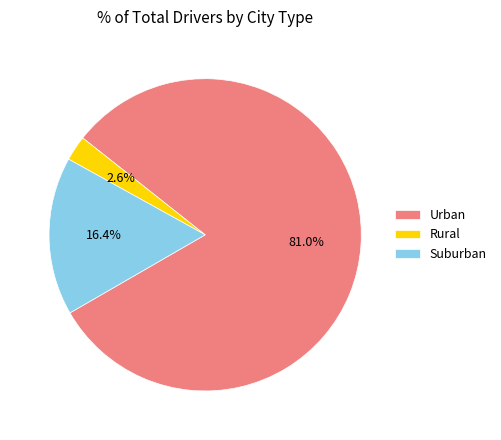

Count the number of slices in the pie.

3